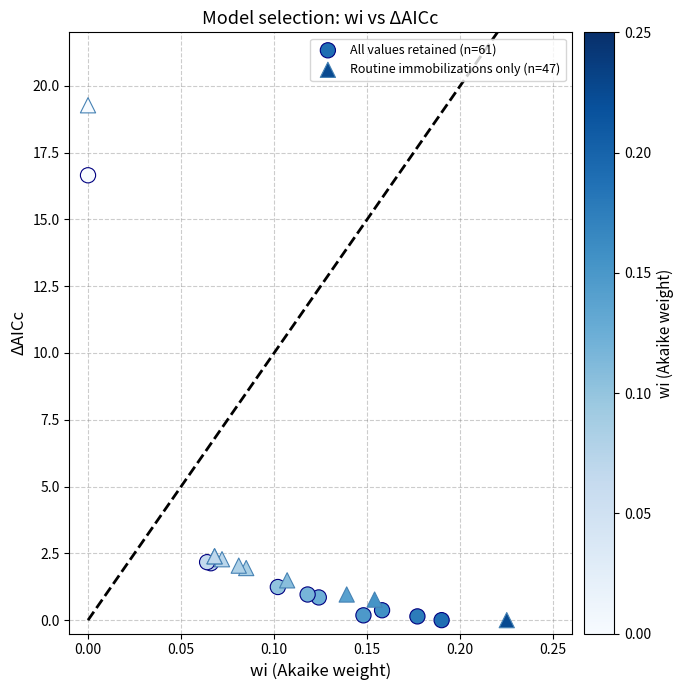

Which series contains the highest Y value?

Routine immobilizations only (n=47)